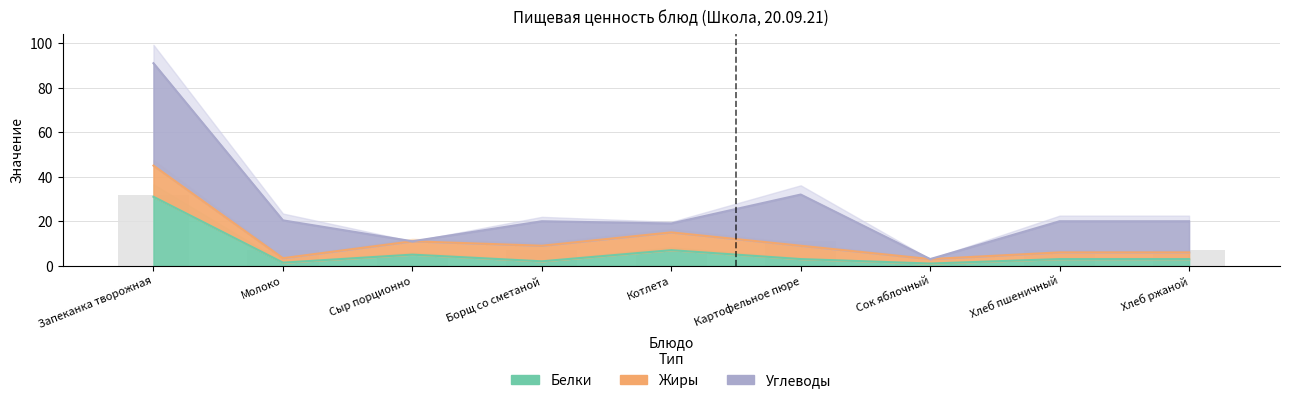

How many bars are there in each group?

3